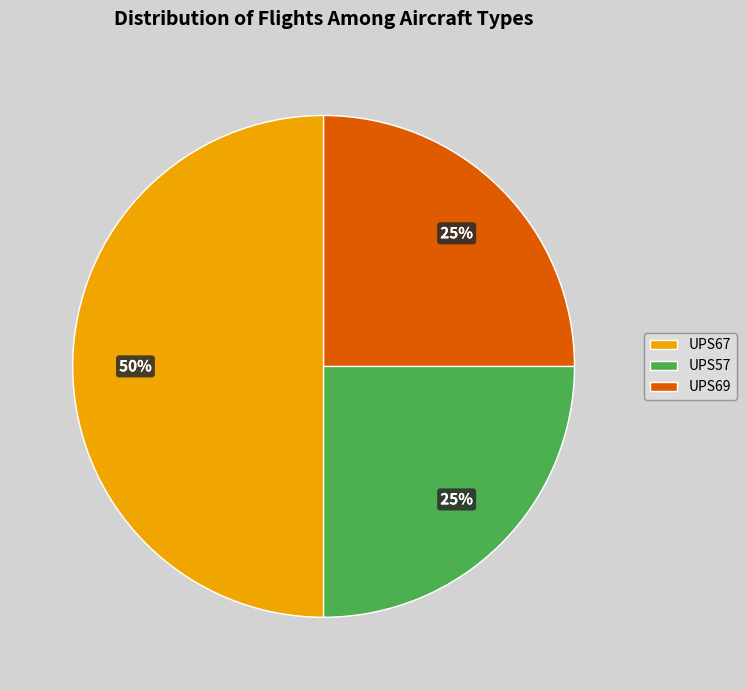

What is the ratio of the value at UPS67 to the value at UPS57?

2.0